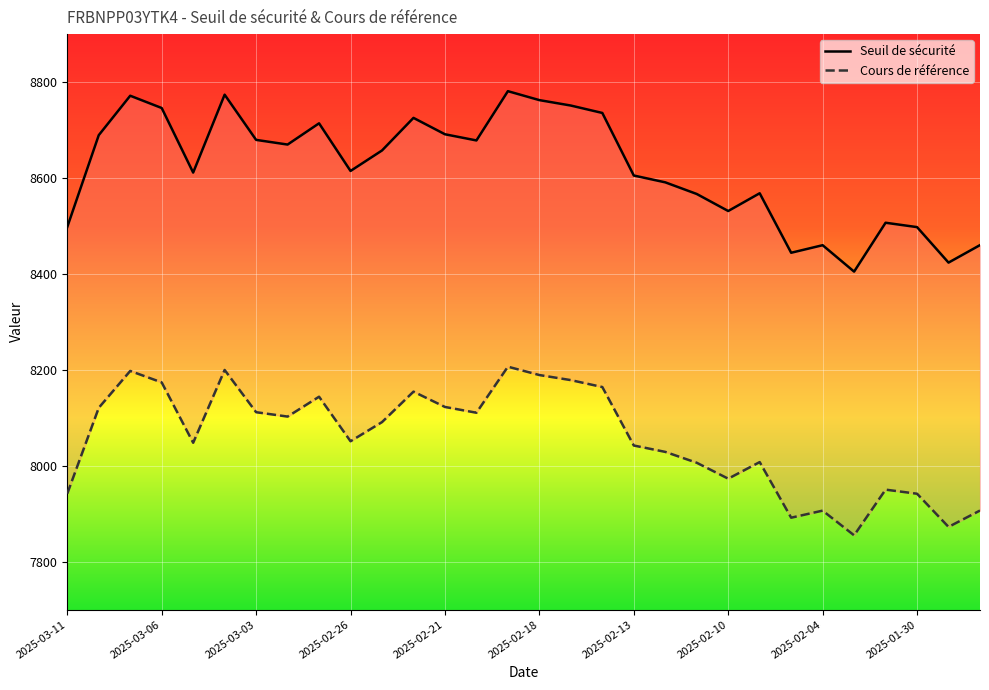

What is the difference between the maximum and minimum values in the Cours de référence series?

351.6